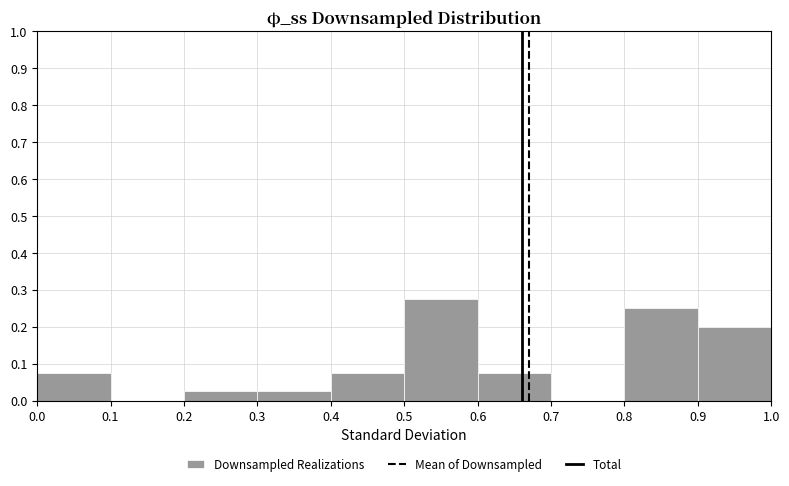

Reading left to right, list every bar in this chart as the range it spans on the x-axis followed by its height. The values are not printed on the chart, so give them approximately, as read against the axis.

0.0 to 0.1: 0.08
0.1 to 0.2: 0
0.2 to 0.3: 0.03
0.3 to 0.4: 0.03
0.4 to 0.5: 0.08
0.5 to 0.6: 0.28
0.6 to 0.7: 0.08
0.7 to 0.8: 0
0.8 to 0.9: 0.25
0.9 to 1.0: 0.20